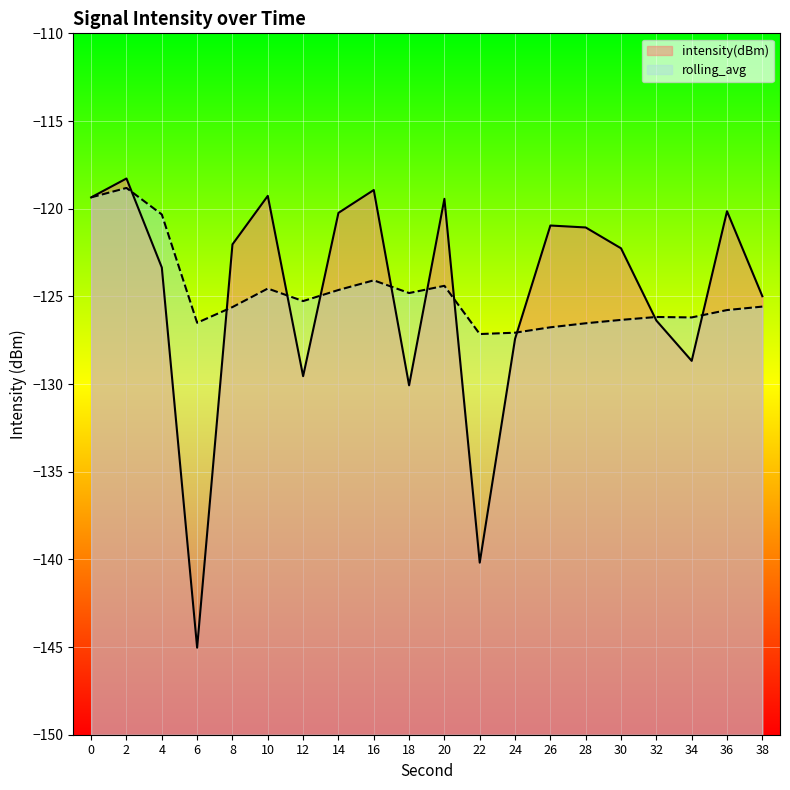

How many interior local valleys does the intensity(dBm) series have?

5